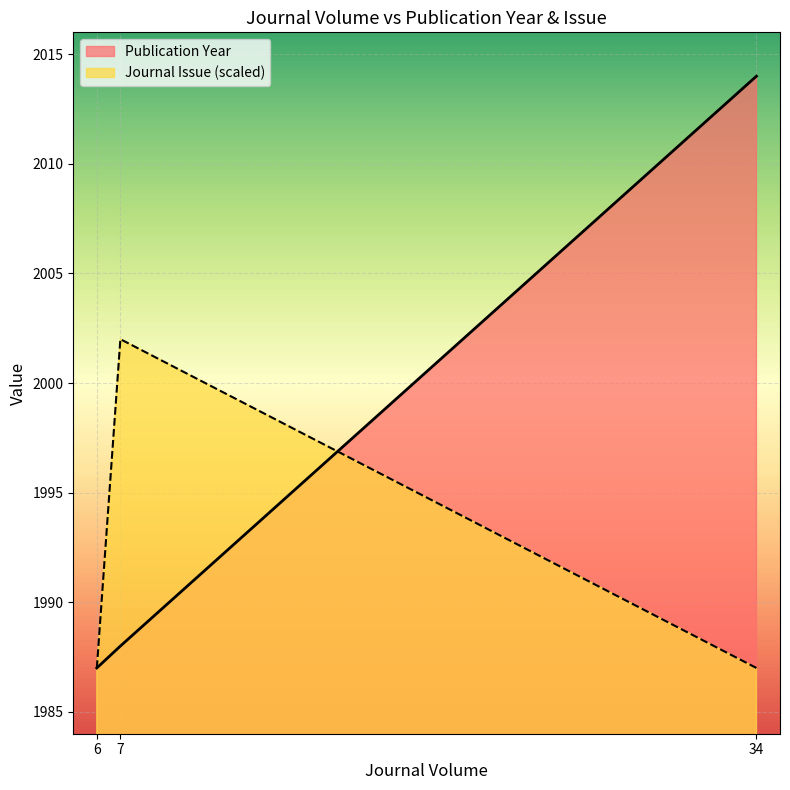

What is the sum of all Journal Issue values?

5976